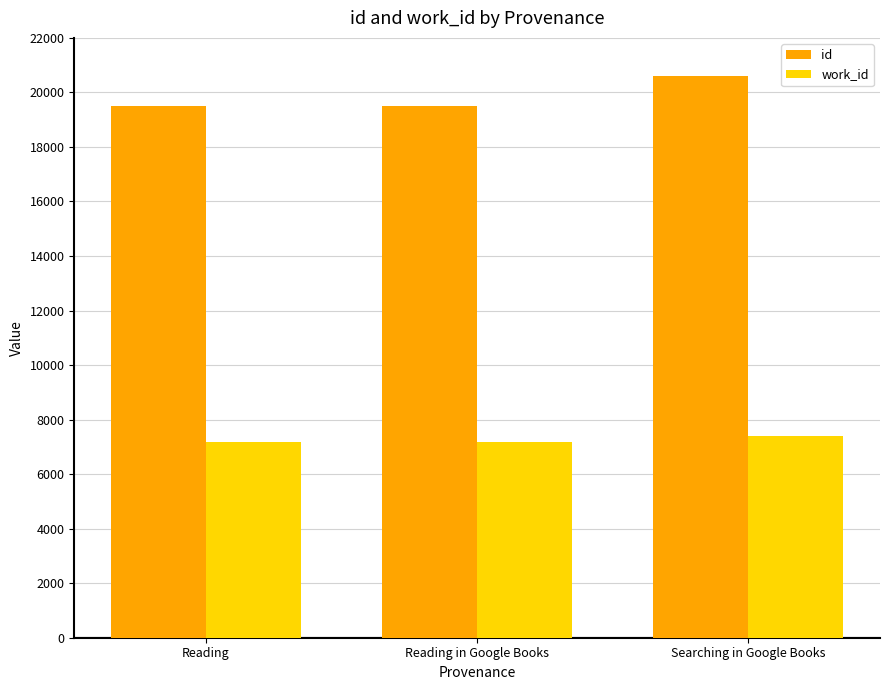

What is the label of the 1st bar from the right?

Searching in Google Books